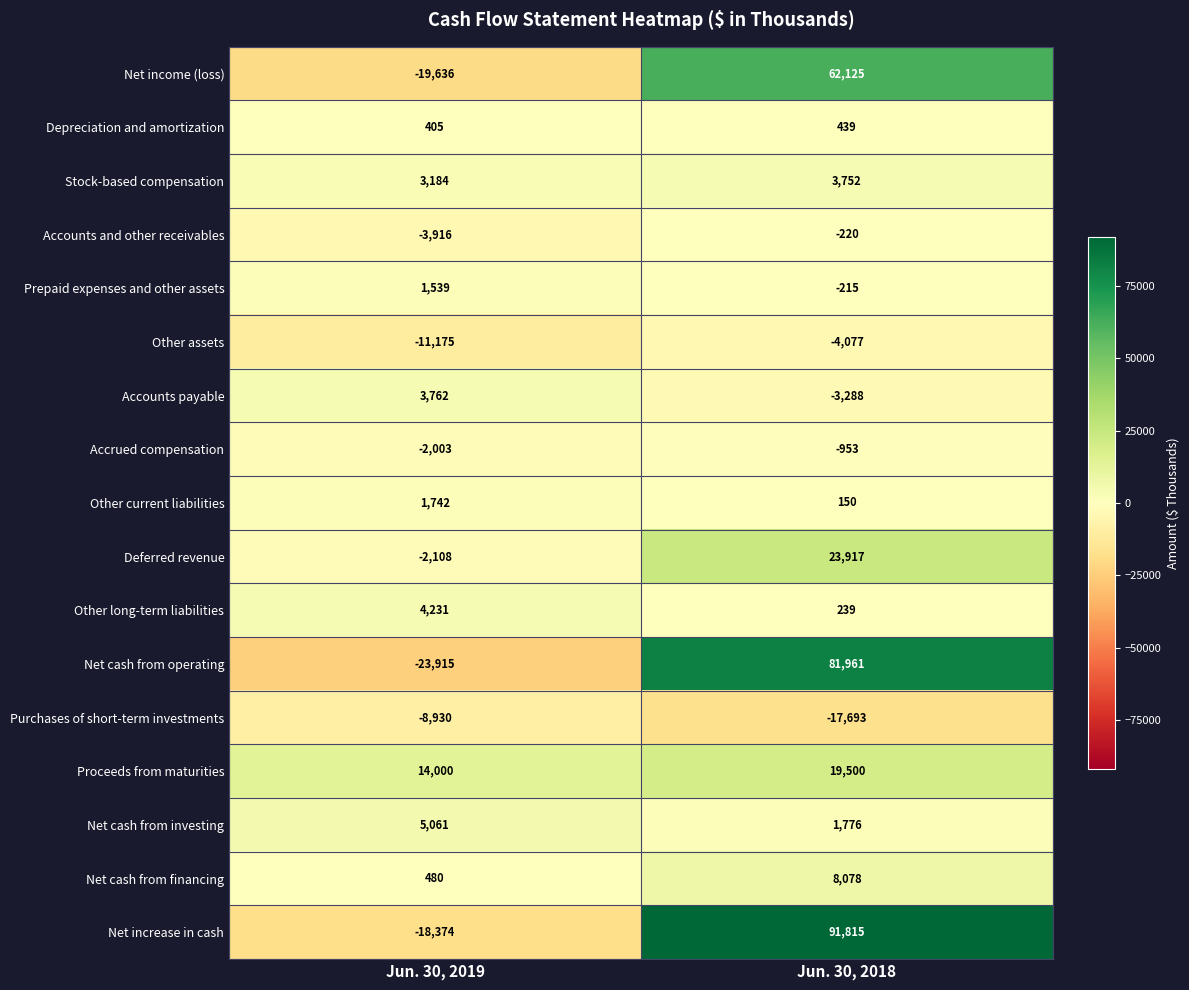

How many values in the Depreciation and amortization series are below 439?

1